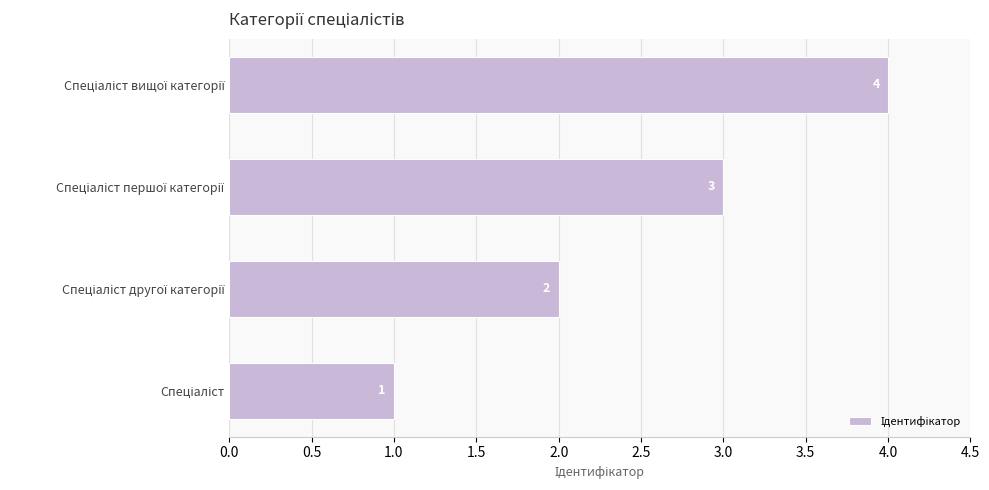

How many values are below 3?

2